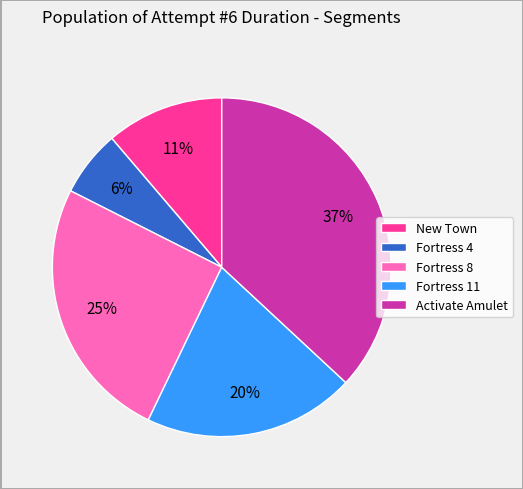

To the nearest percent, what is the average slice percentage?

20%